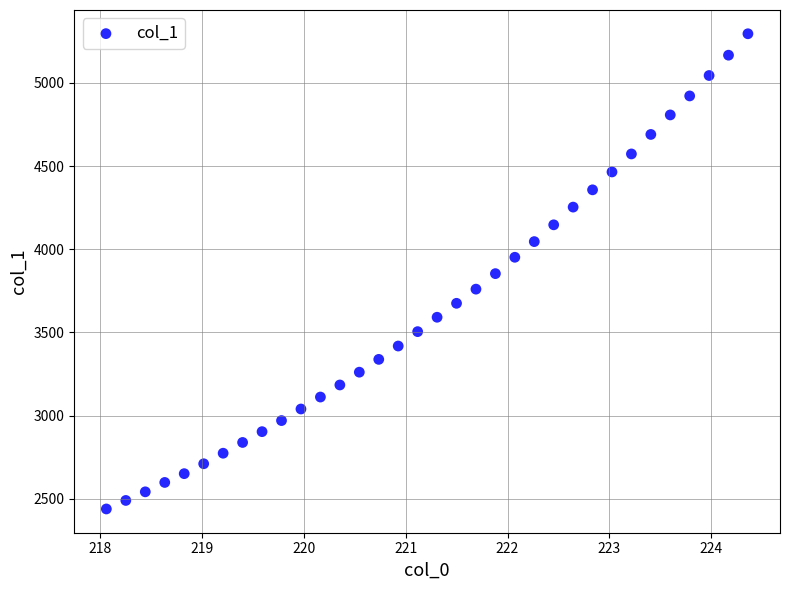

What is the range of X values (max minus min)?

6.3